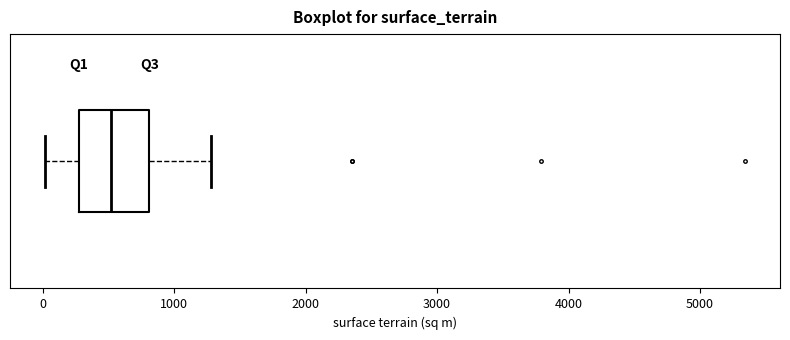

Where does the left whisker of the box end on the x-axis? The values are not printed on the chart, so give them approximately, as read against the axis.

0